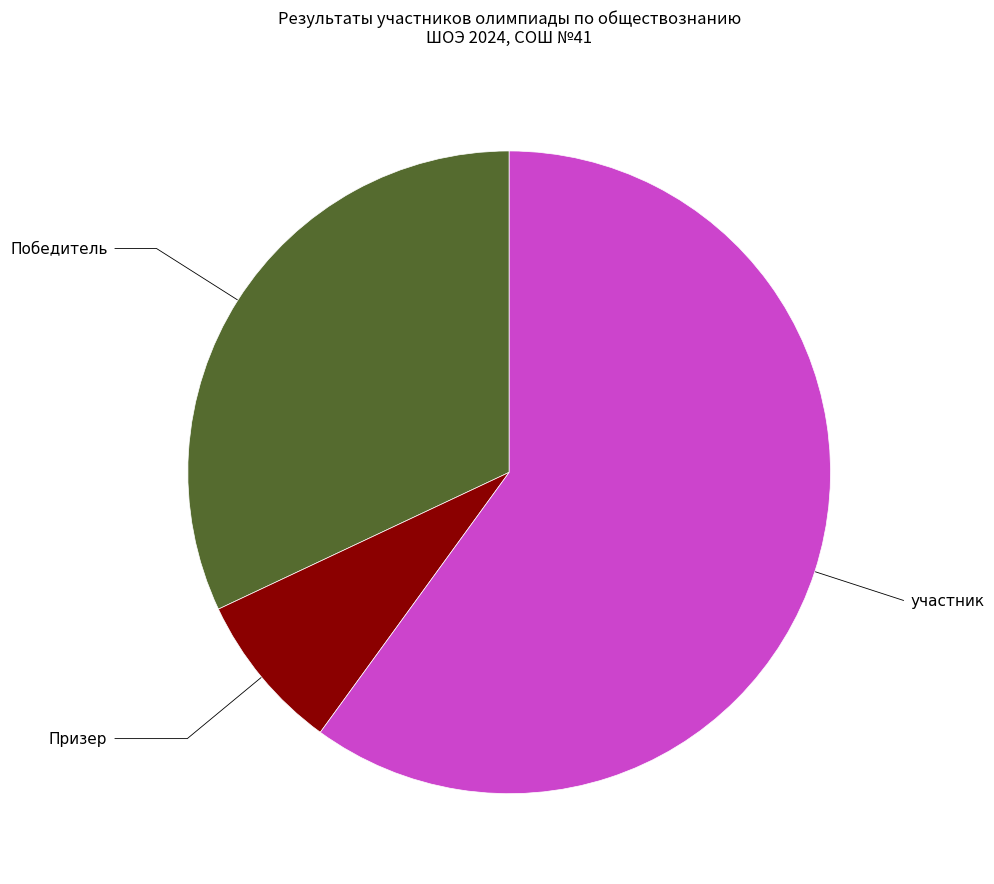

Rank the categories by value from highest to lowest.

участник, Победитель, Призер